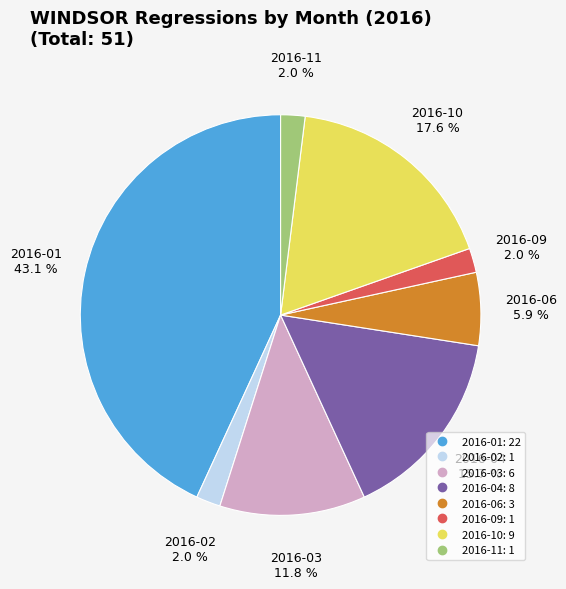

Is there any slice that represents more than half of the pie?

No